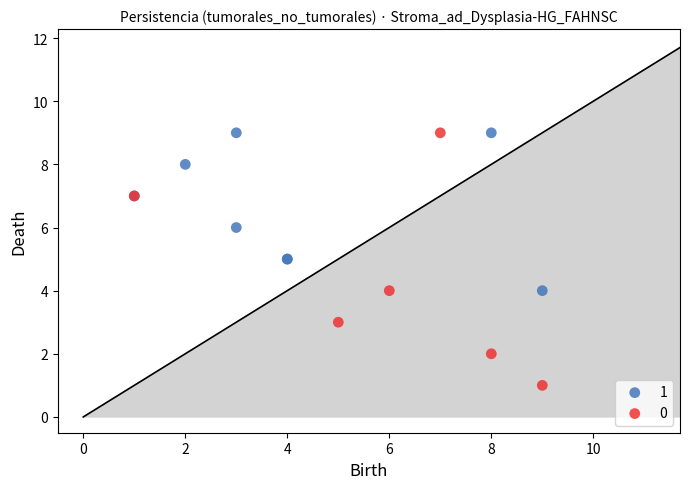

Which series has the widest spread of Y values?

0